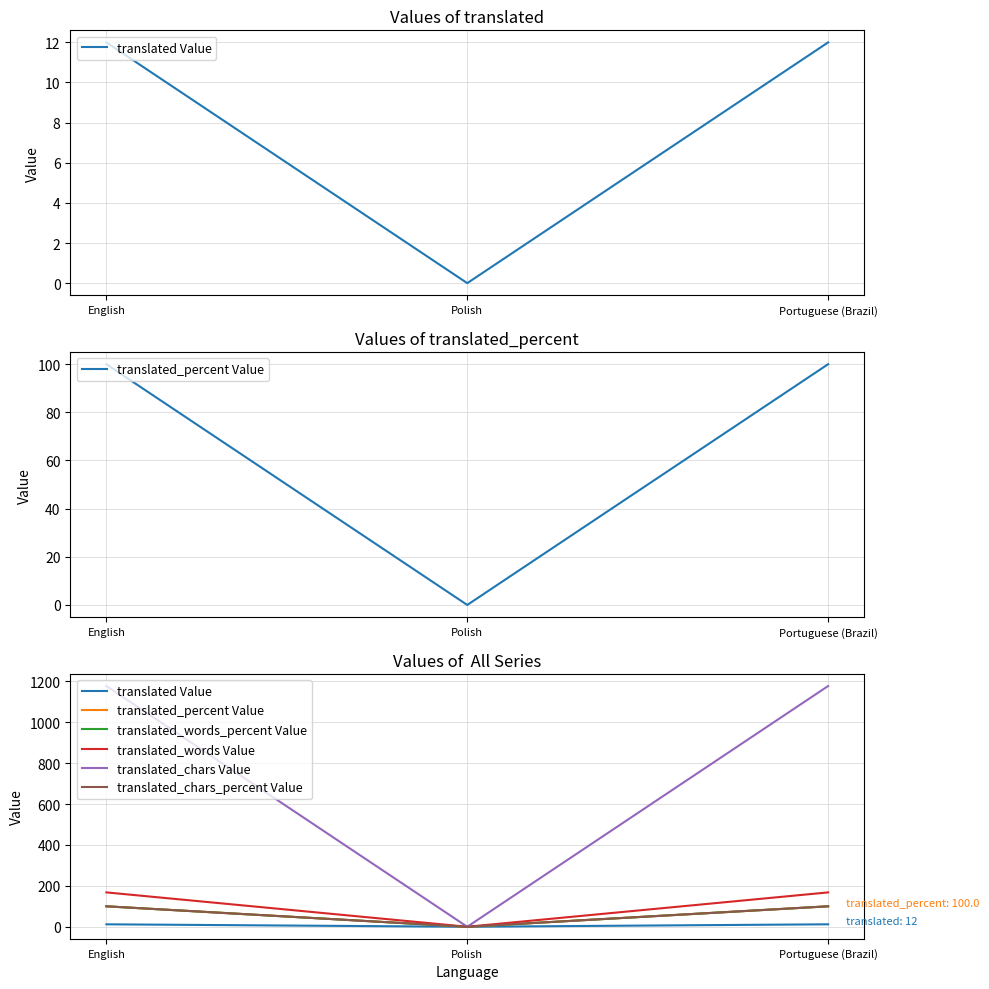

What is the label of the 2nd point from the right?

Polish